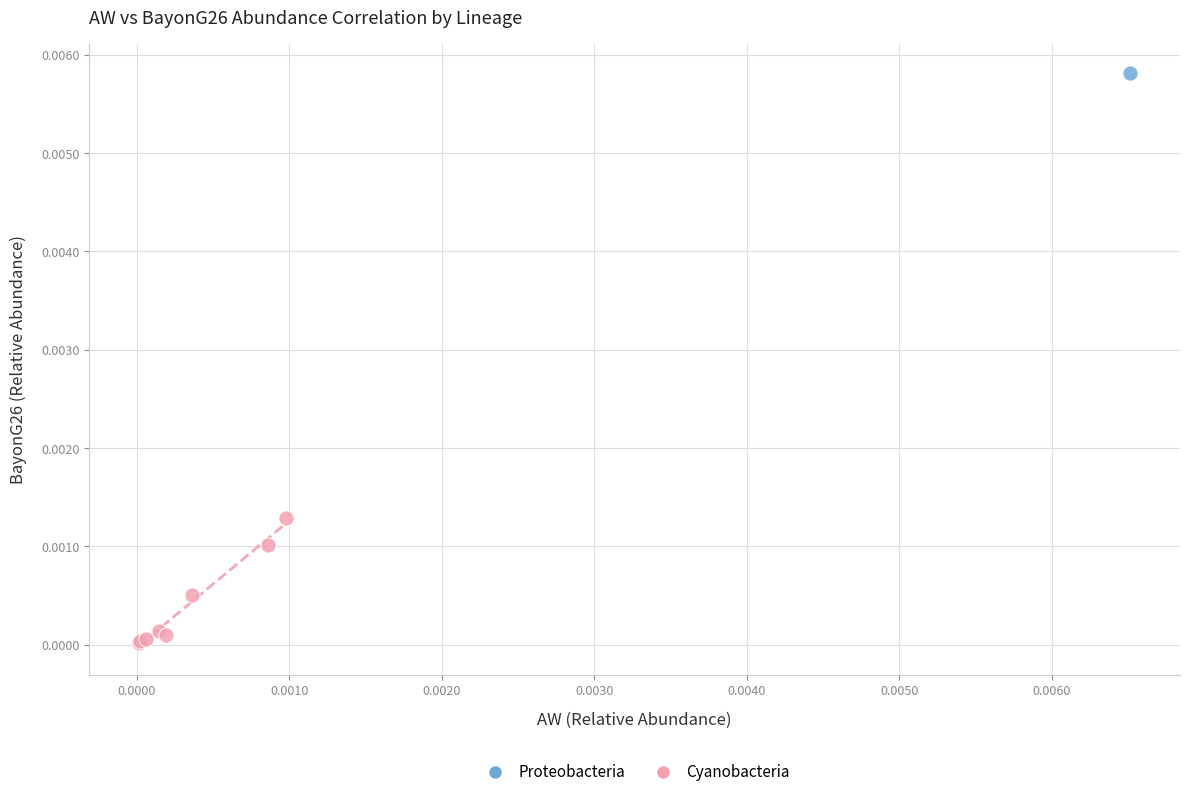

What are all the series names shown in the legend?

Proteobacteria, Cyanobacteria